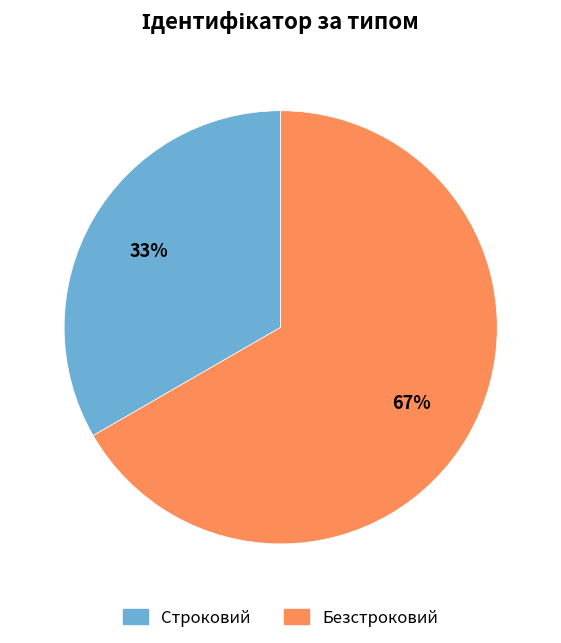

The Строковий slice represents 39% of the pie. True or false?

False